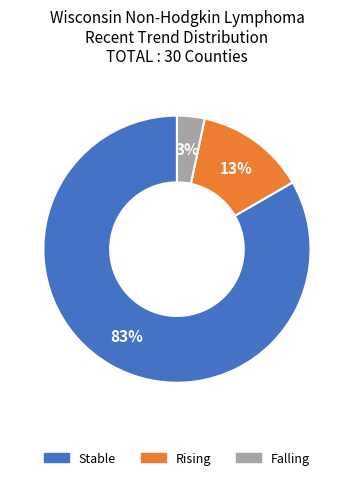

Is there a majority slice in this chart?

Yes